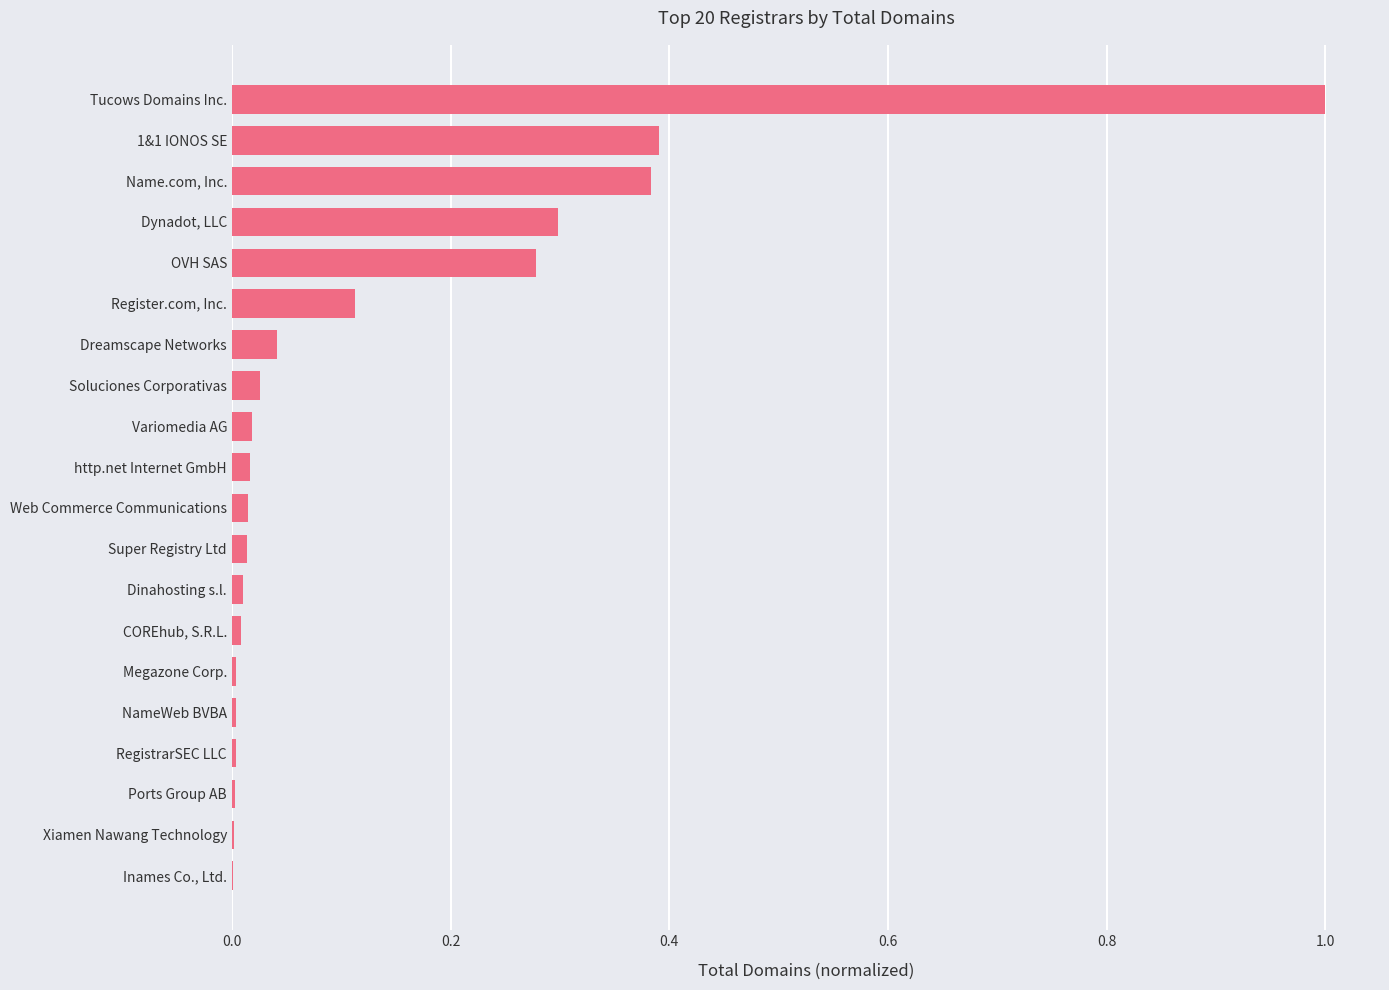

Is it true that the value at 1&1 IONOS SE is 0.2?

False